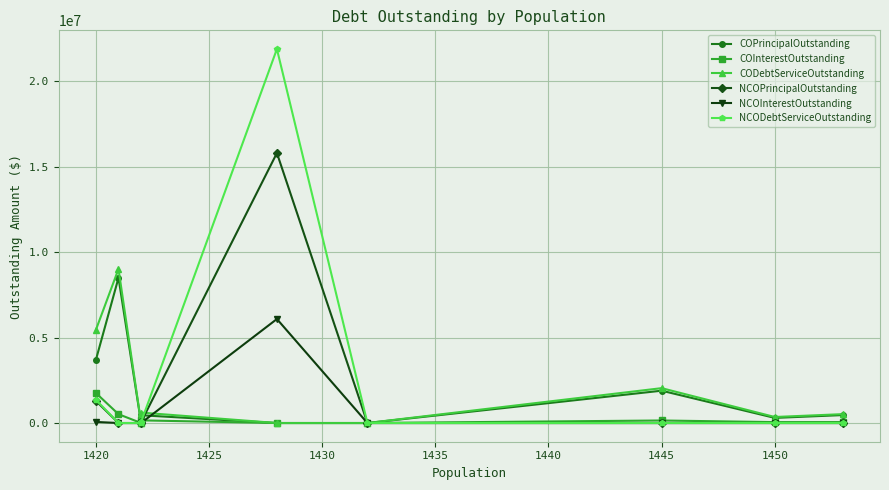

True or false: COInterestOutstanding and CODebtServiceOutstanding intersect in this chart.

False